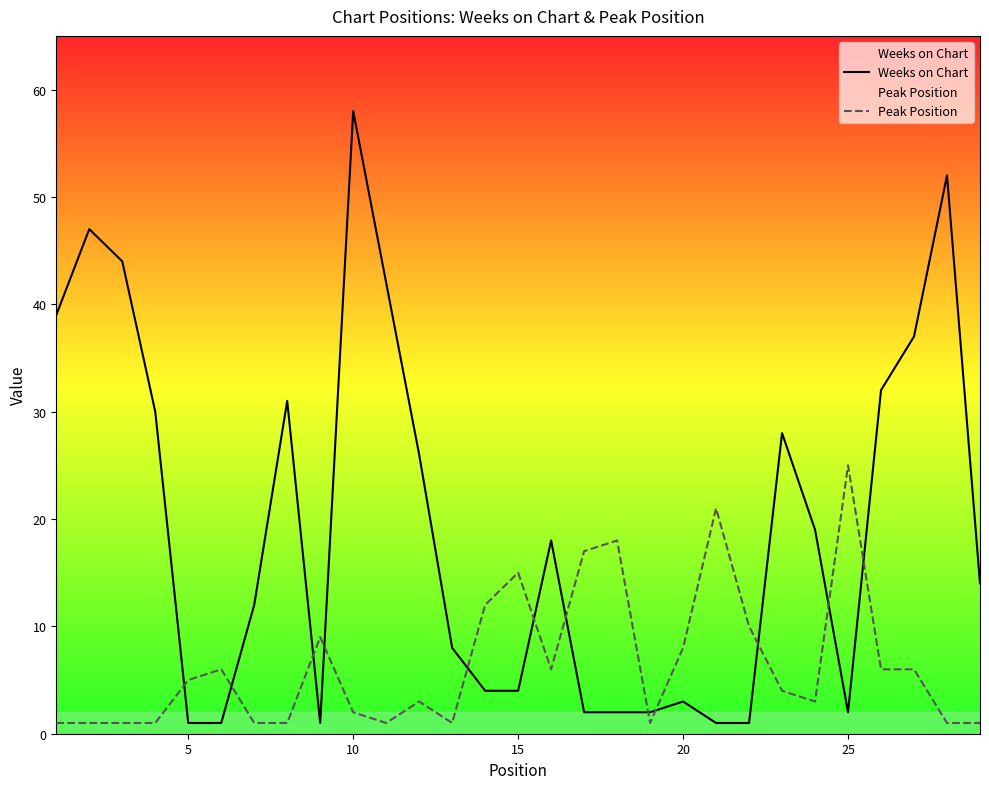

Which series has the widest spread of values?

Weeks on Chart